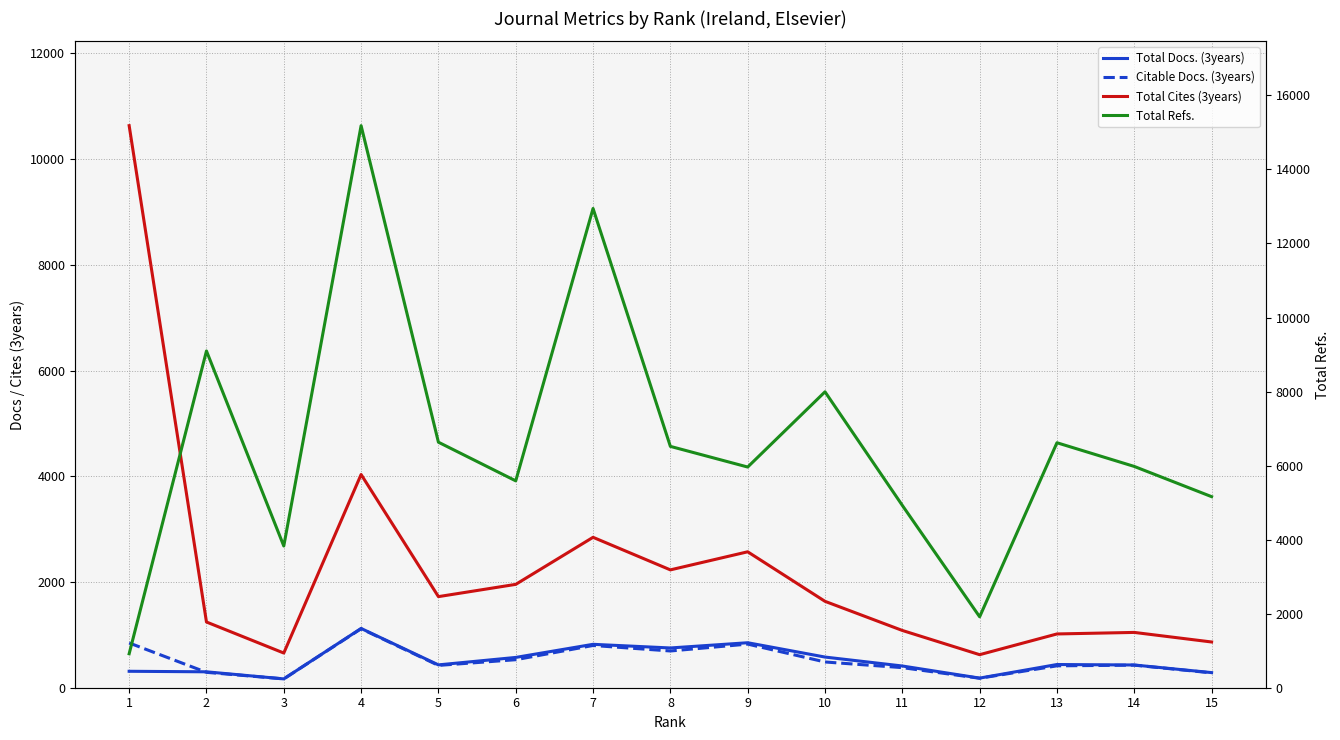

What is the difference between the highest and lowest values at 8?

5824